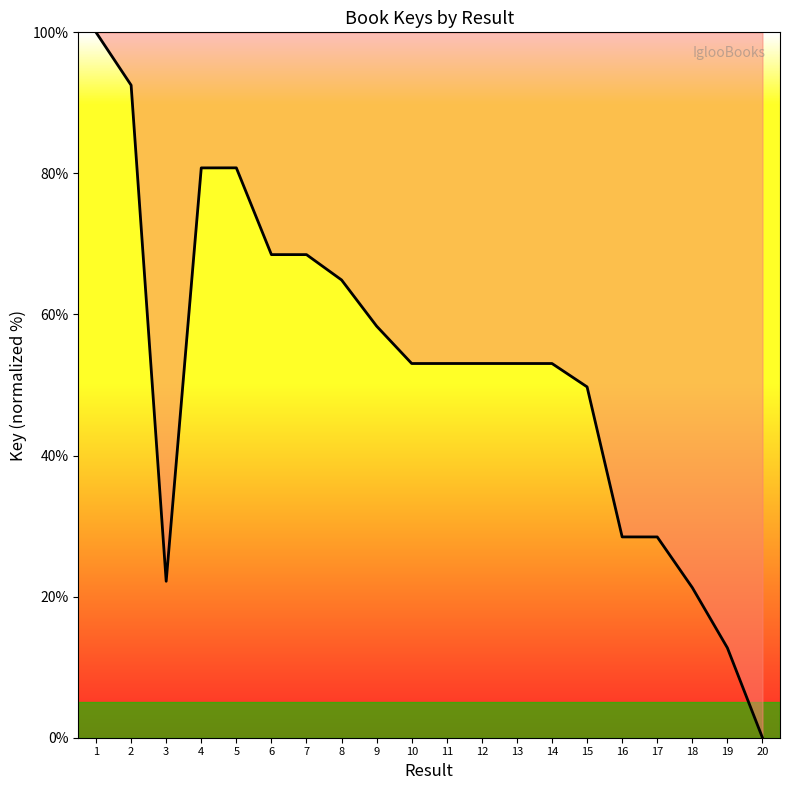

What is the change in value from 11 to 19?

-40.3